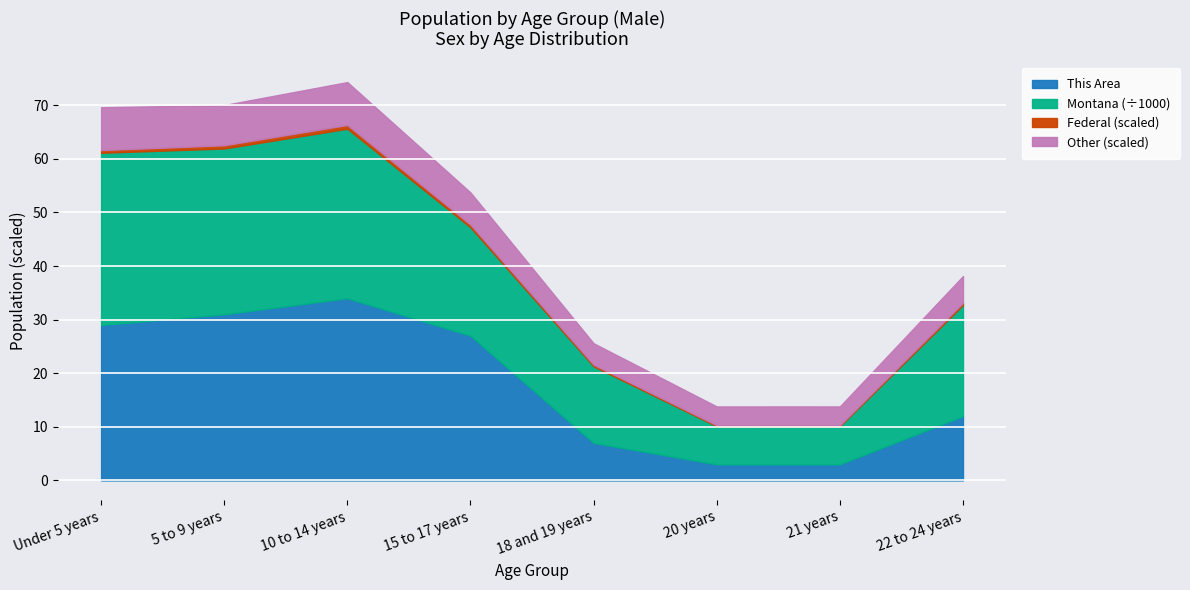

The value of This Area at 5 to 9 years is 31.0. True or false?

True